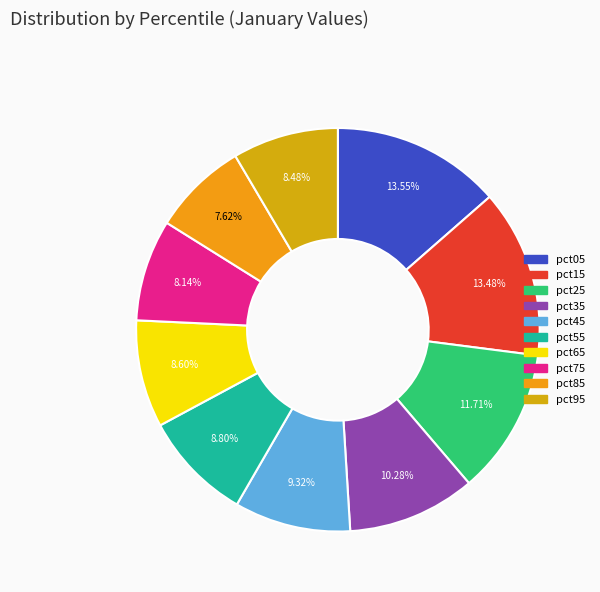

To the nearest percent, what is the difference between the largest and smallest slice percentages?

6%